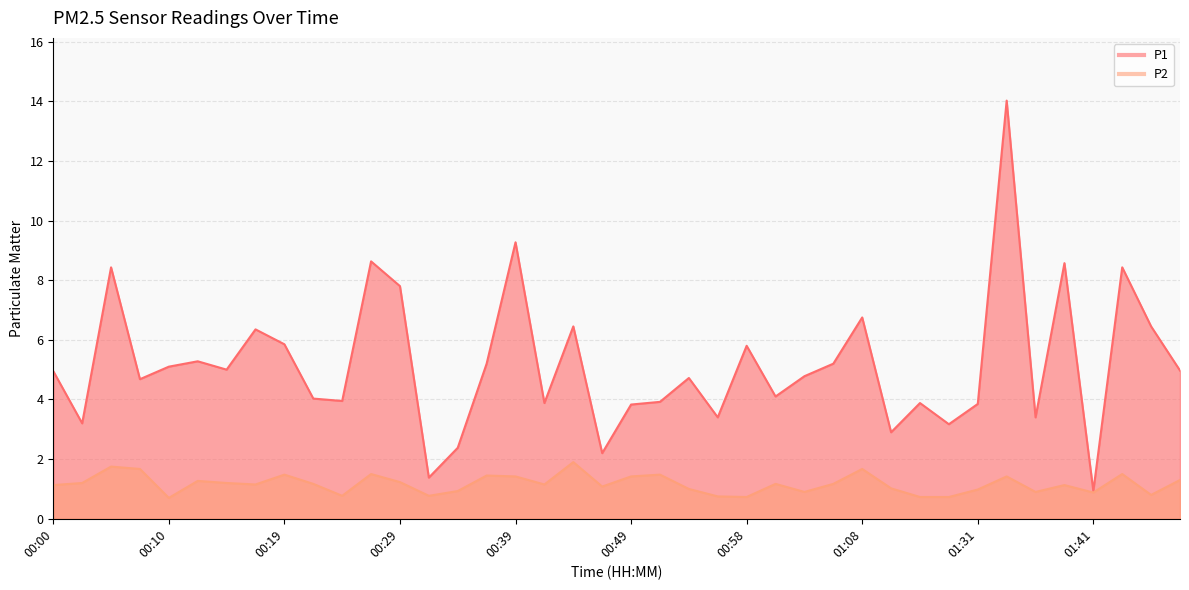

List the labels in order of P1 value, largest first.

01:33, 00:39, 00:27, 01:38, 00:05, 01:43, 00:29, 01:08, 00:44, 01:46, 00:17, 00:19, 00:58, 00:12, 00:36, 01:06, 00:10, 00:14, 01:48, 00:00, 01:03, 00:54, 00:07, 01:01, 00:22, 00:24, 00:51, 00:41, 01:18, 01:31, 00:49, 00:56, 01:36, 00:02, 01:29, 01:13, 00:34, 00:46, 00:32, 01:41